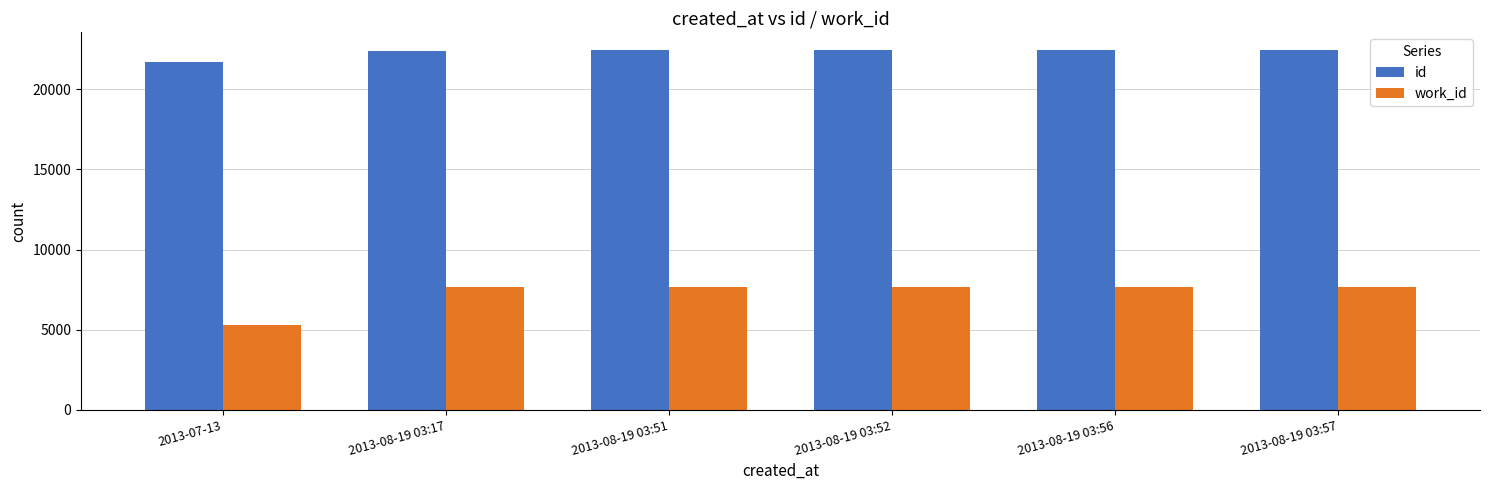

At how many categories does at least one series exceed 11830?

6